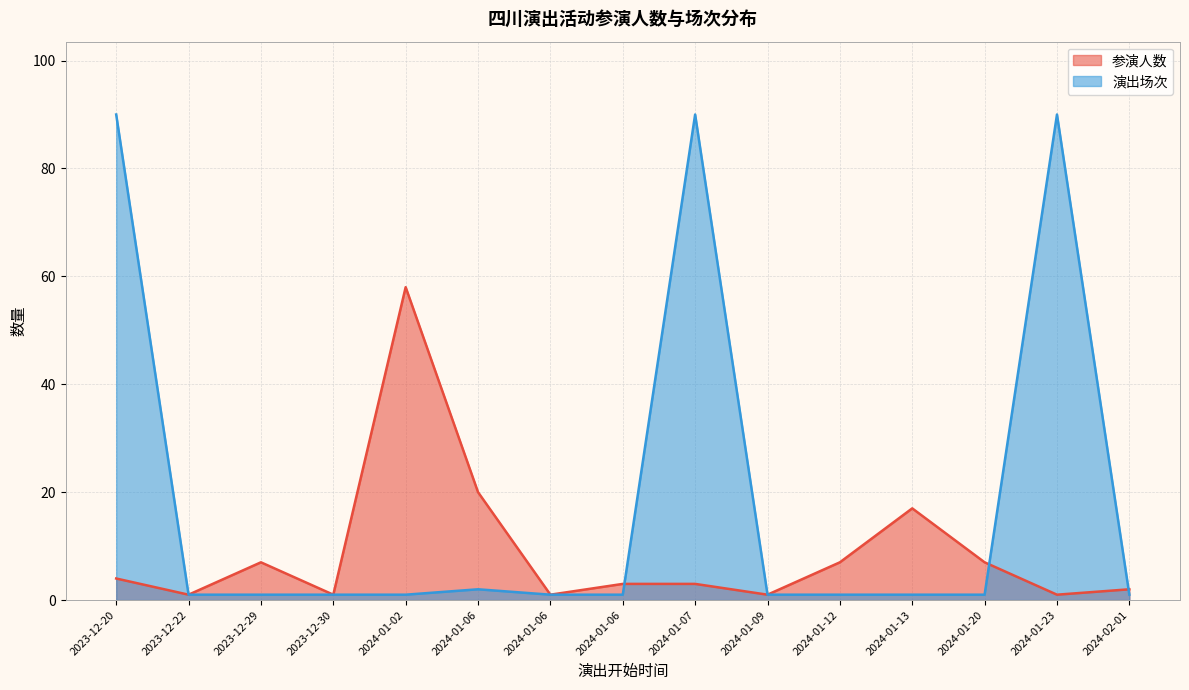

What is the difference between the maximum and second lowest values in the 演出场次 series?

89